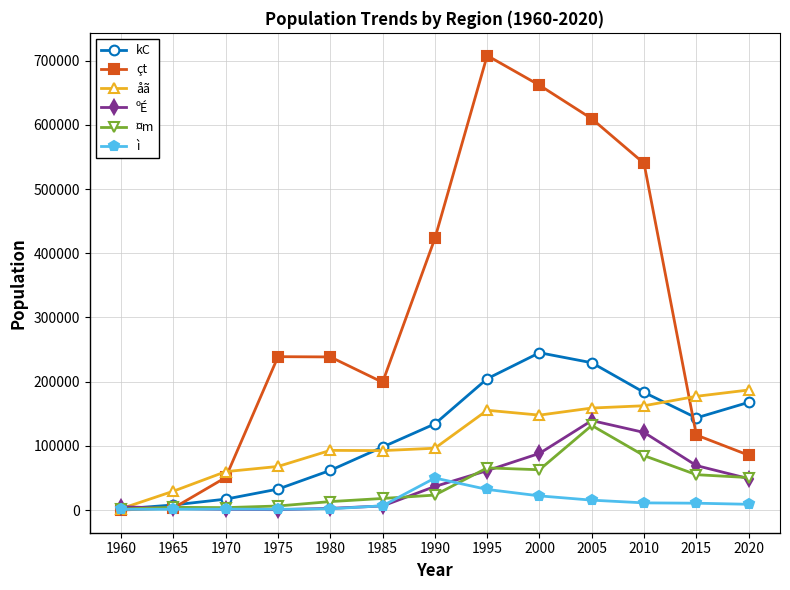

At which category is the sum across all series the highest?

2005